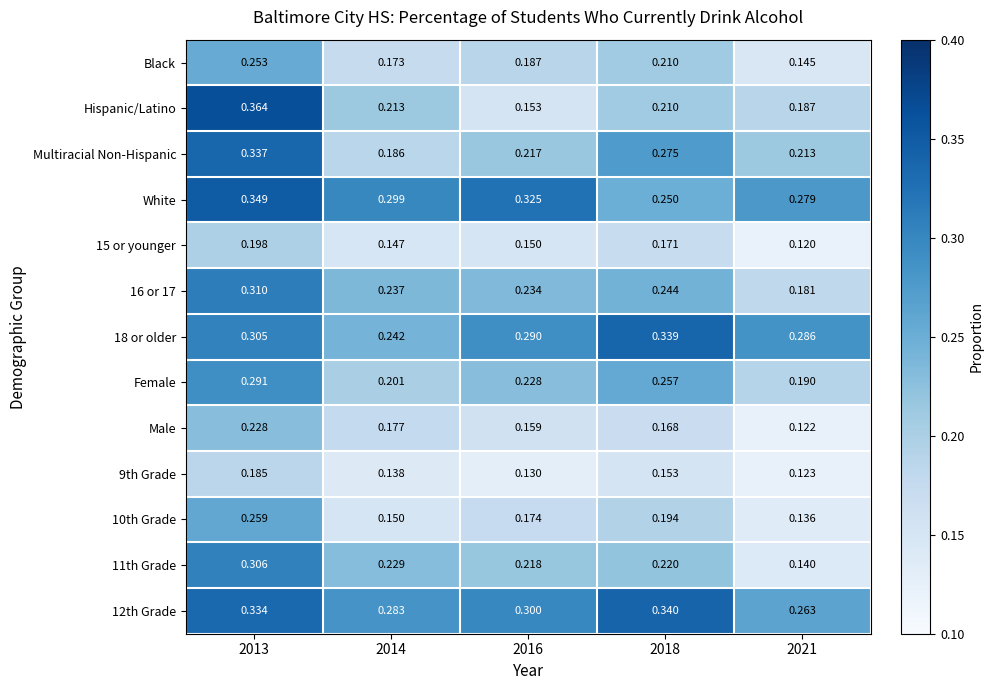

Which category has the highest value across all series?

2013